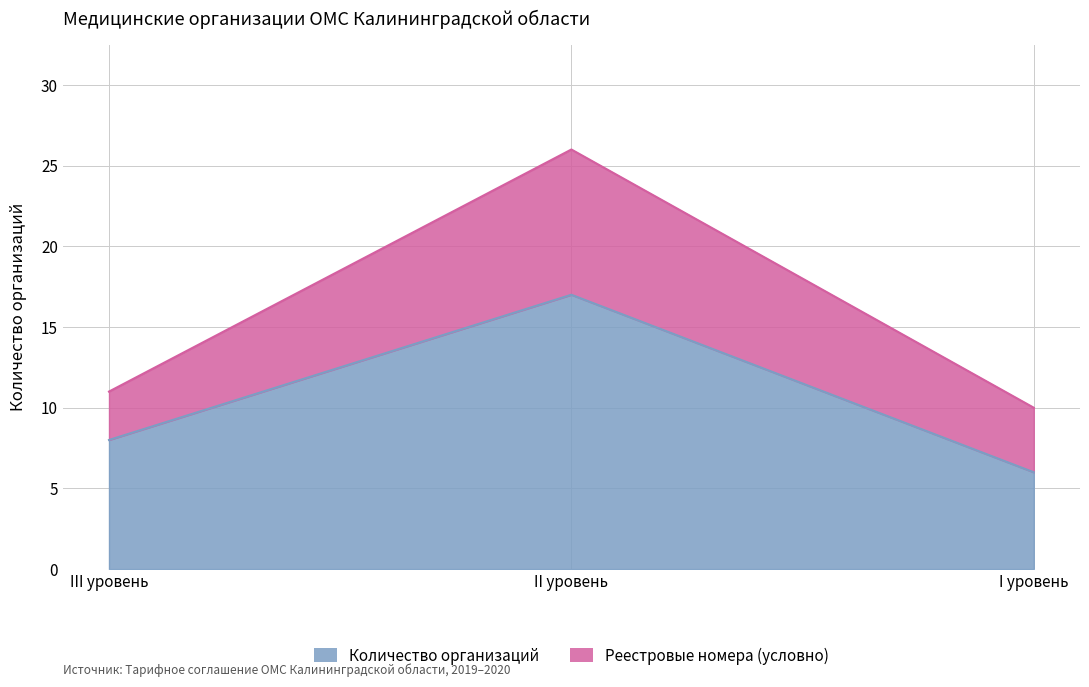

What is the ratio of the value at III уровень to the value at I уровень?

1.3